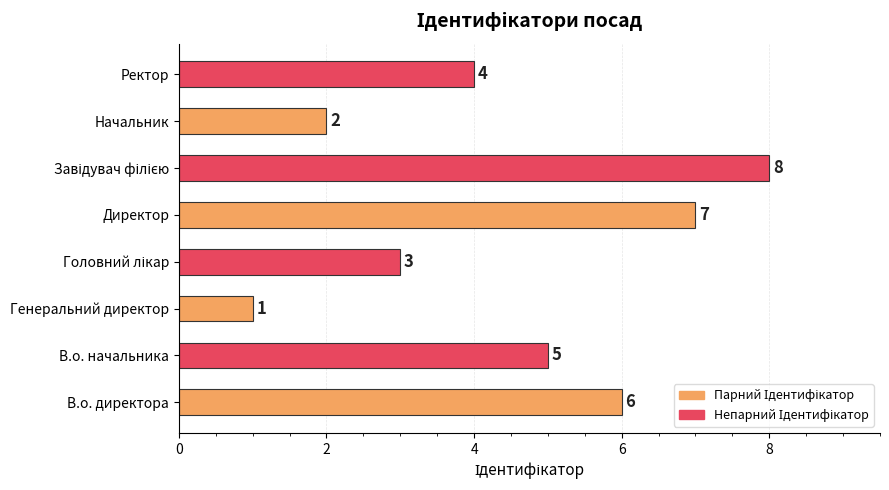

What is the sum of the values at Директор and Генеральний директор?

8